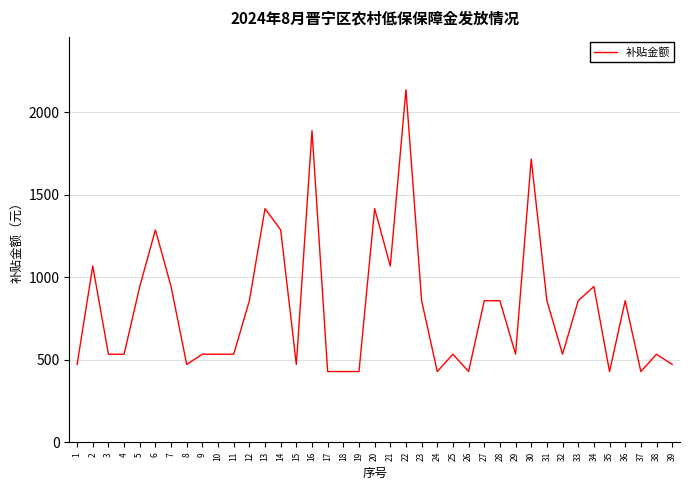

Does the chart display data point markers on the line(s)?

No